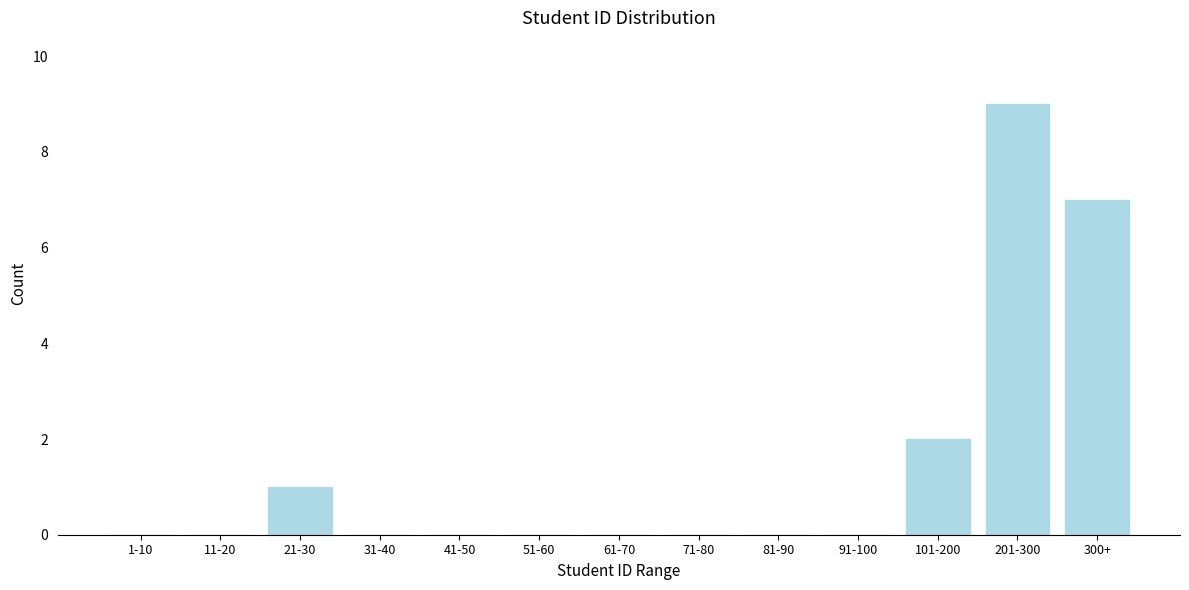

Reading left to right, extract all data points from this chart.

1-10=0	11-20=0	21-30=1	31-40=0	41-50=0	51-60=0	61-70=0	71-80=0	81-90=0	91-100=0	101-200=2	201-300=9	300+=7